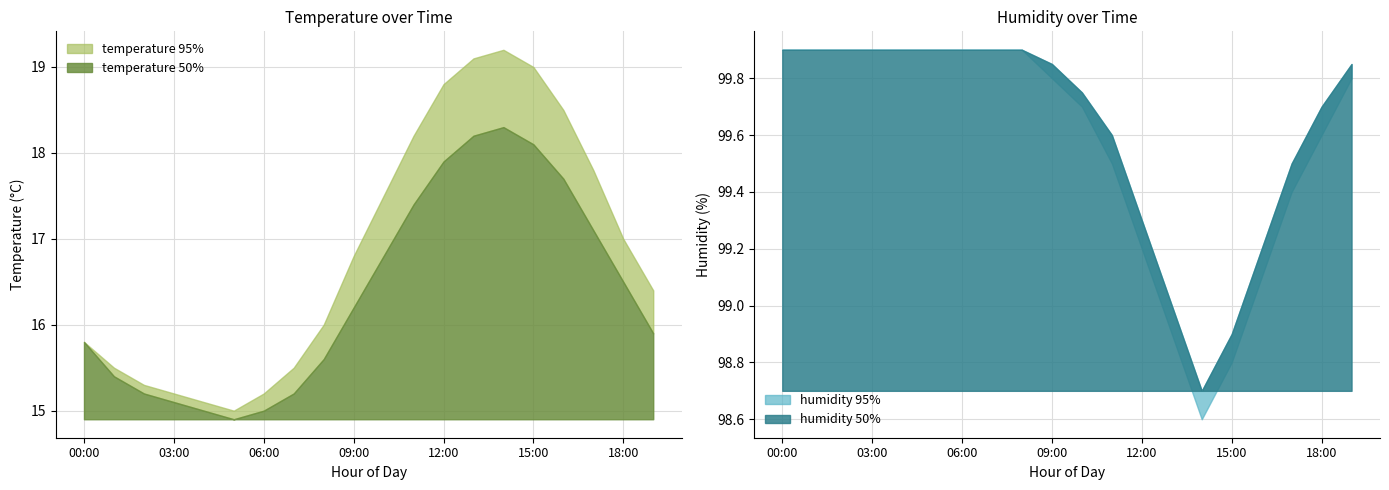

True or false: temperature_lower and humidity_lower intersect in this chart.

False